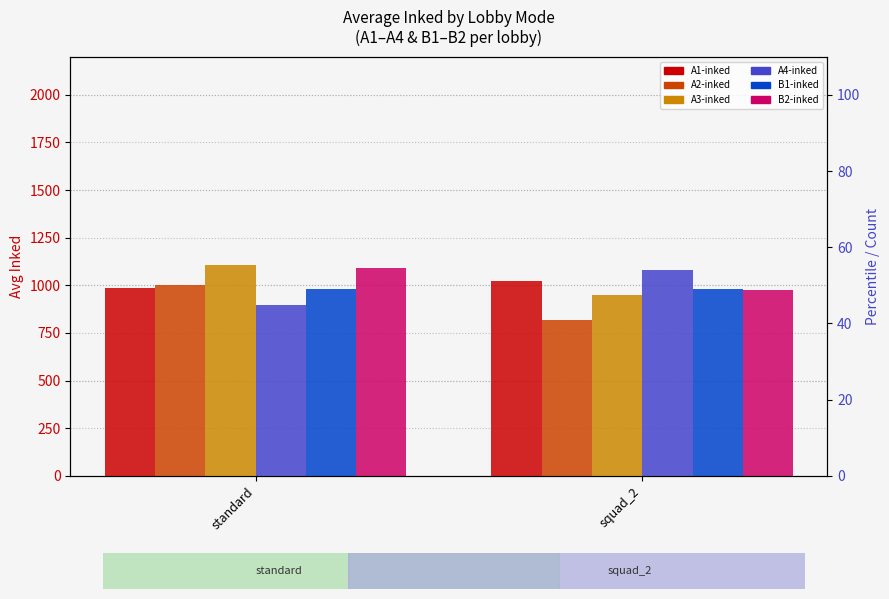

At which category is the sum across all series the highest?

standard